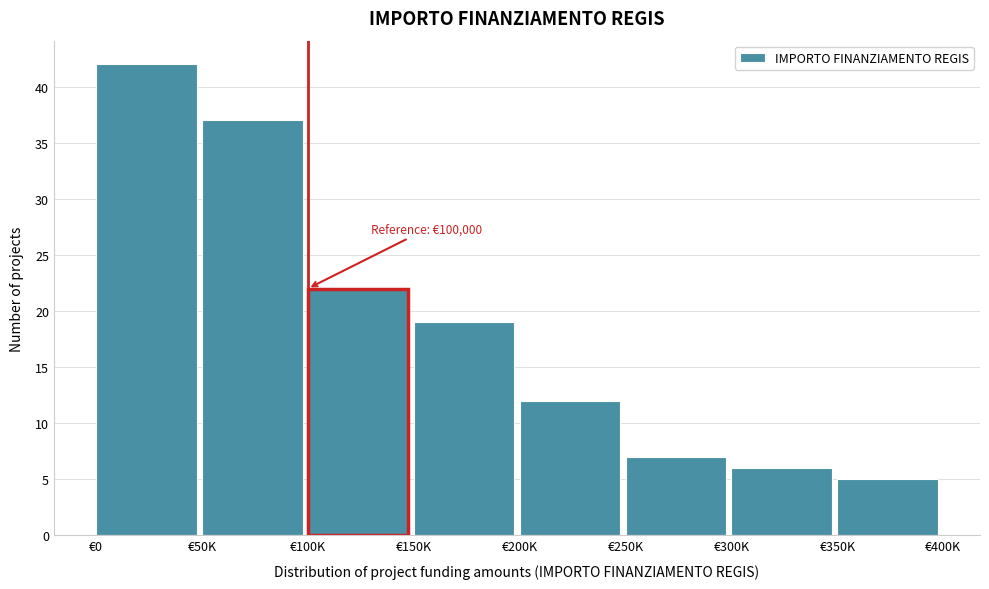

Reading right to left, what are all the values shown in this chart?

€350K=5	€300K=6	€250K=7	€200K=12	€150K=19	€100K=22	€50K=37	€0=42